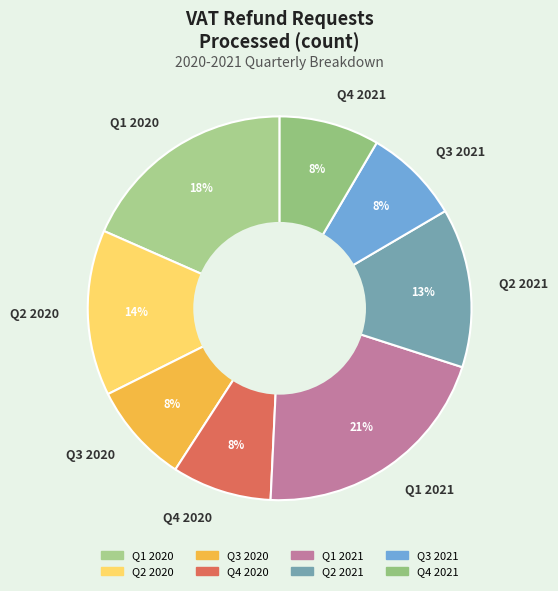

Which has a higher value, Q1 2020 or Q4 2020?

Q1 2020